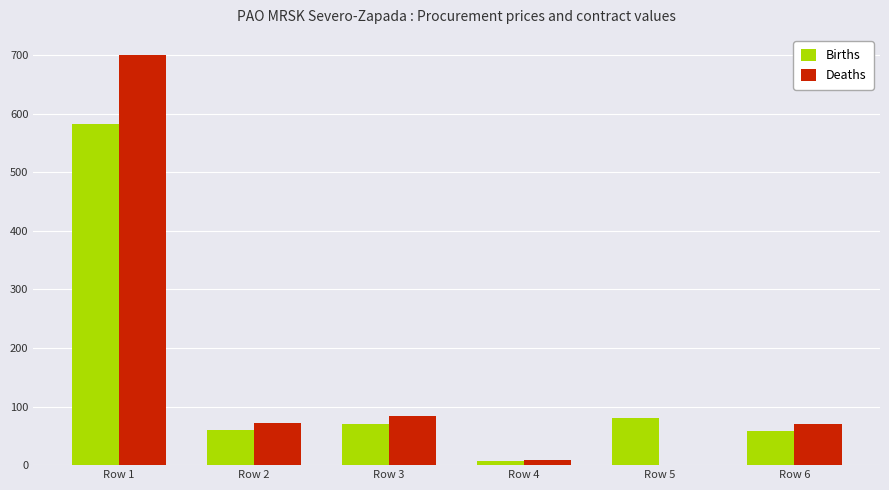

At which category does the chart reach its peak across all series?

Row 1